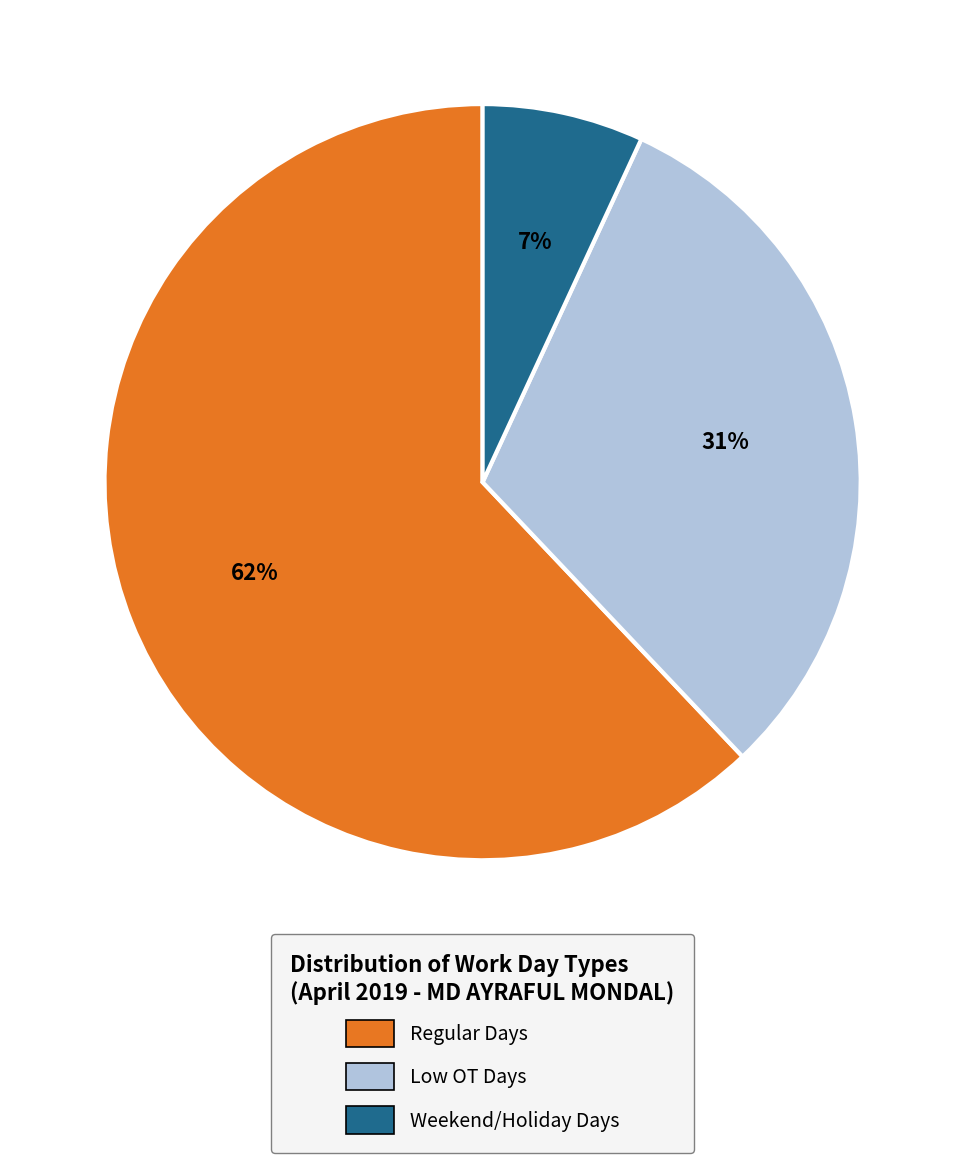

Which category accounts for the majority?

Regular Days